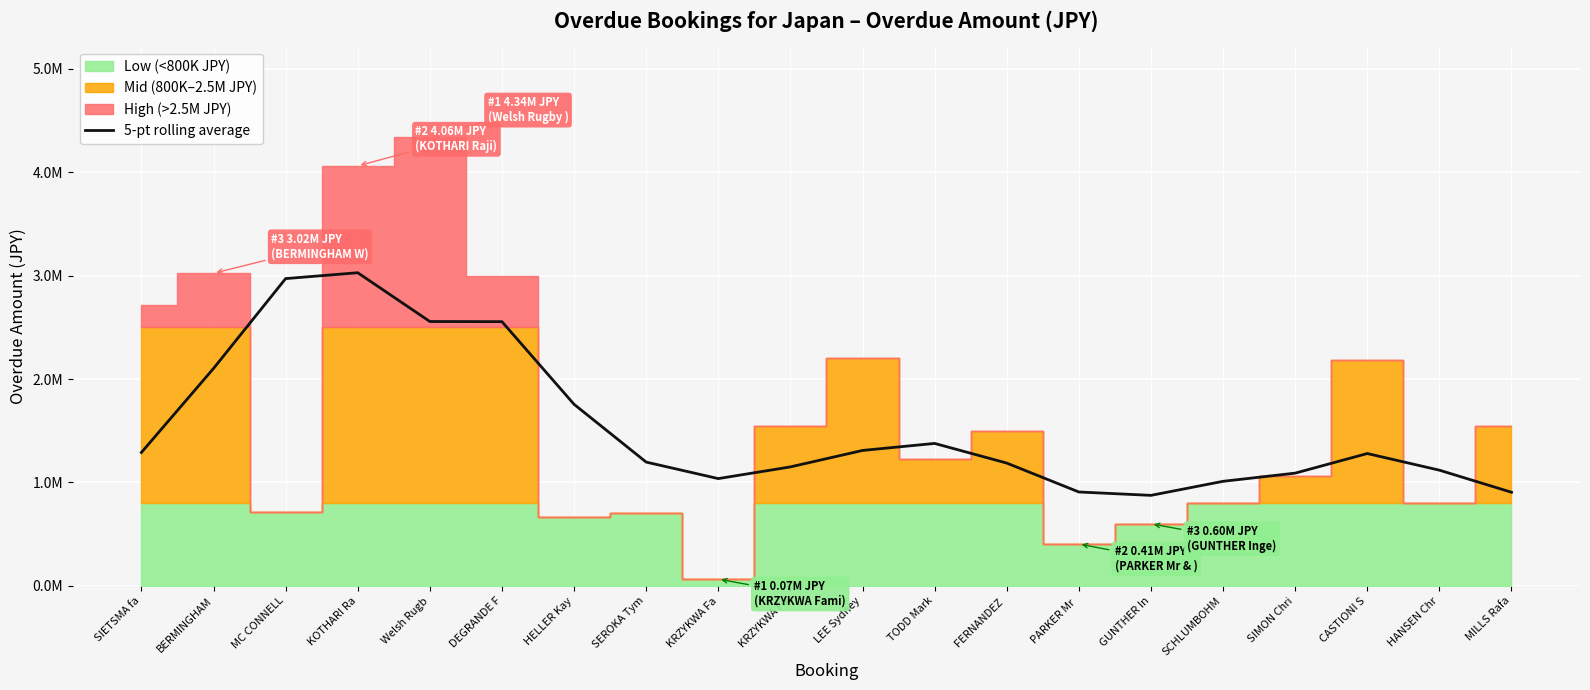

True or false: there are more than 2 points higher than both neighbors.

True